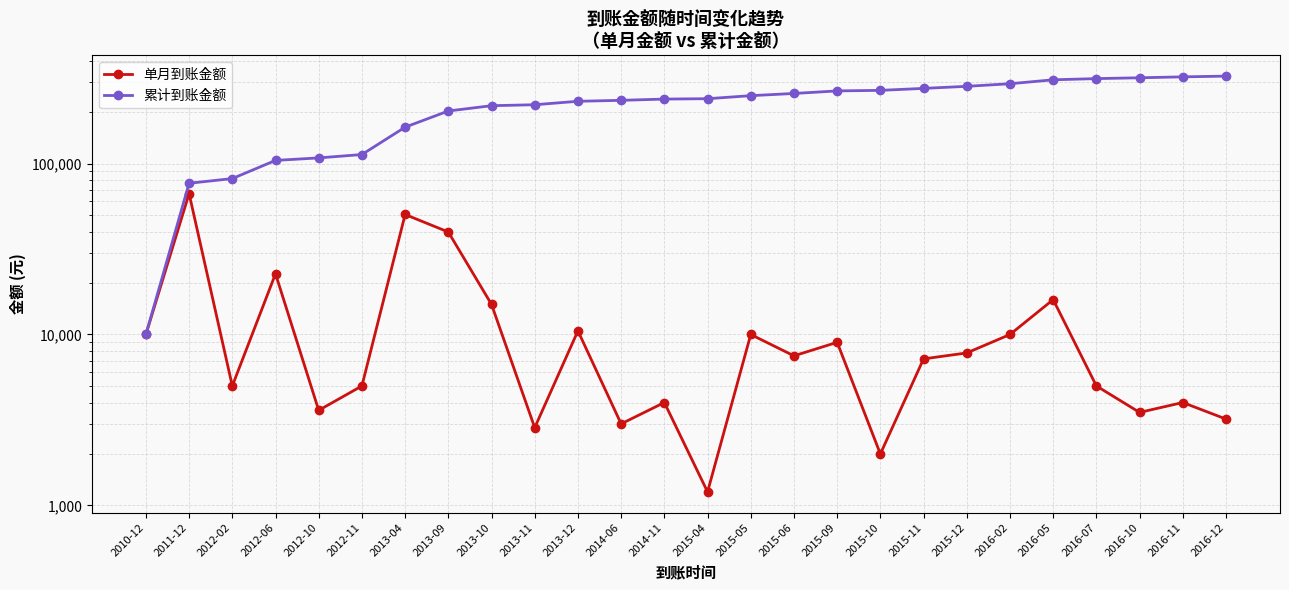

How many categories are shown in the chart?

26